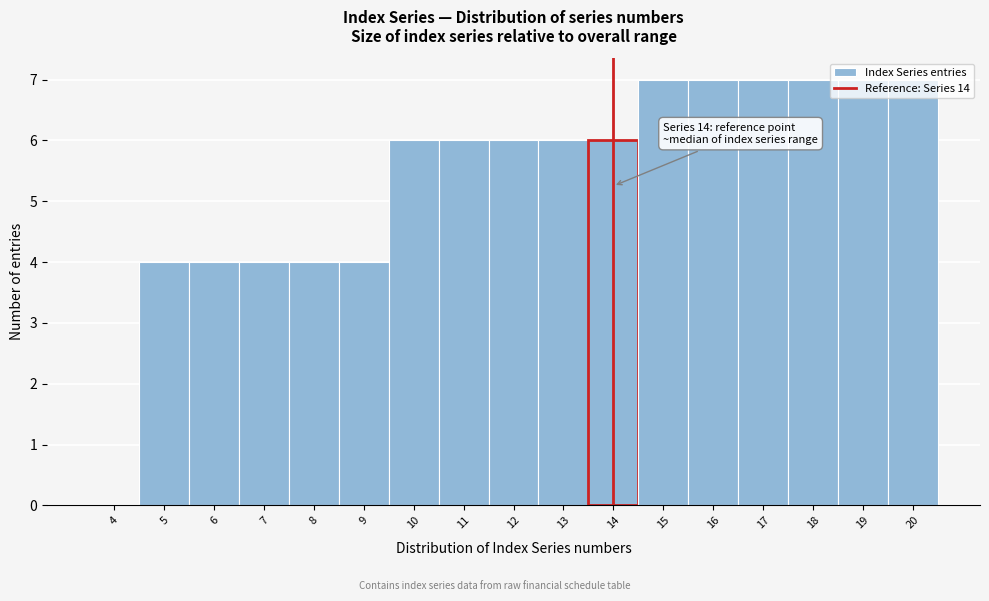

The chart shows a value of 1 at 13. True or false?

False